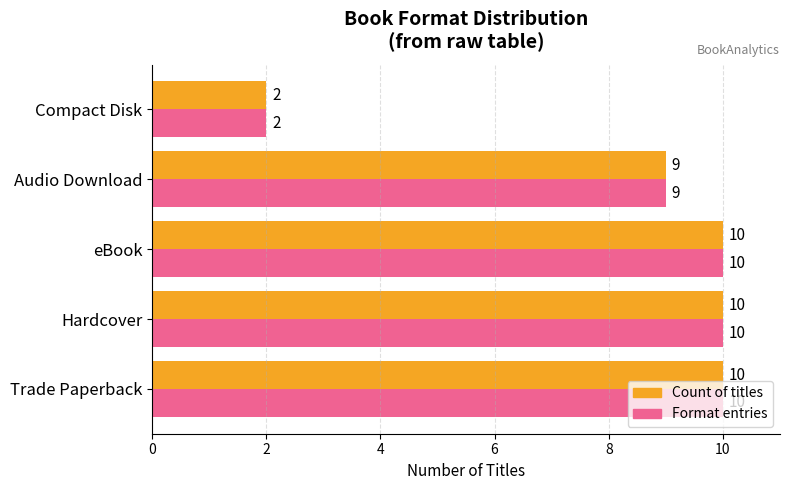

How many values in the Format entries series are below 10?

2